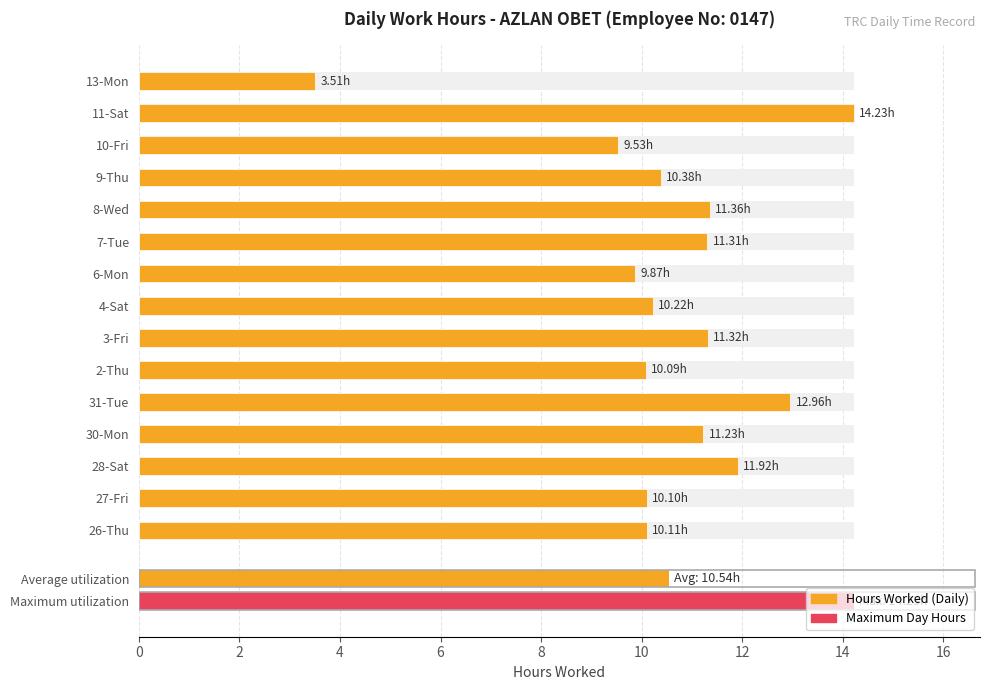

What is the minimum value shown in the chart?

3.5